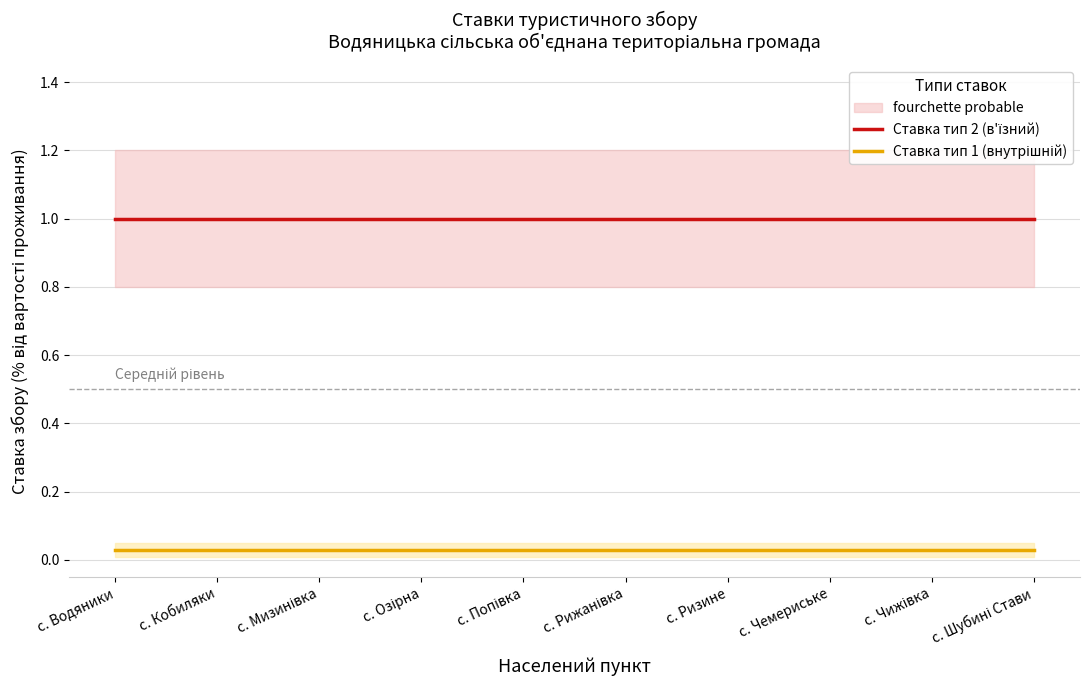

At с. Ризине, list the series in order from smallest to largest.

Ставка тип 1 (внутрішній), Ставка тип 2 (в'їзний)